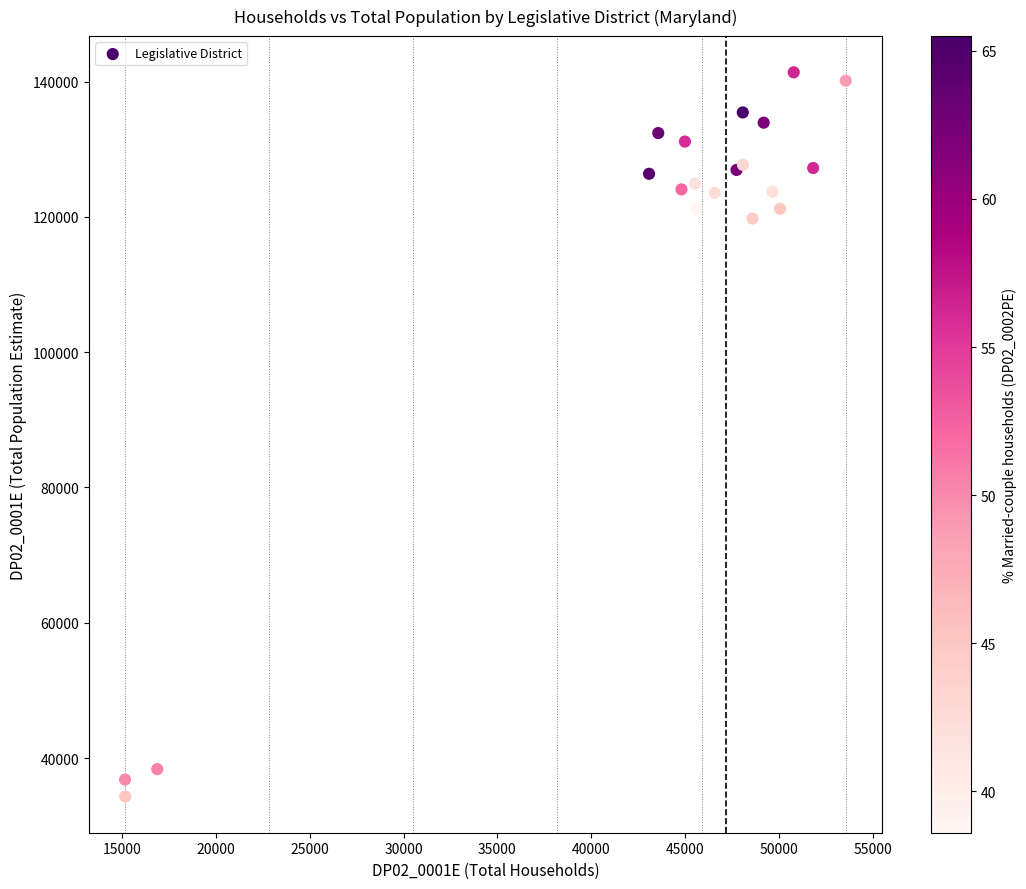

What Y value in the scatter plot is closest to 87849?

119771